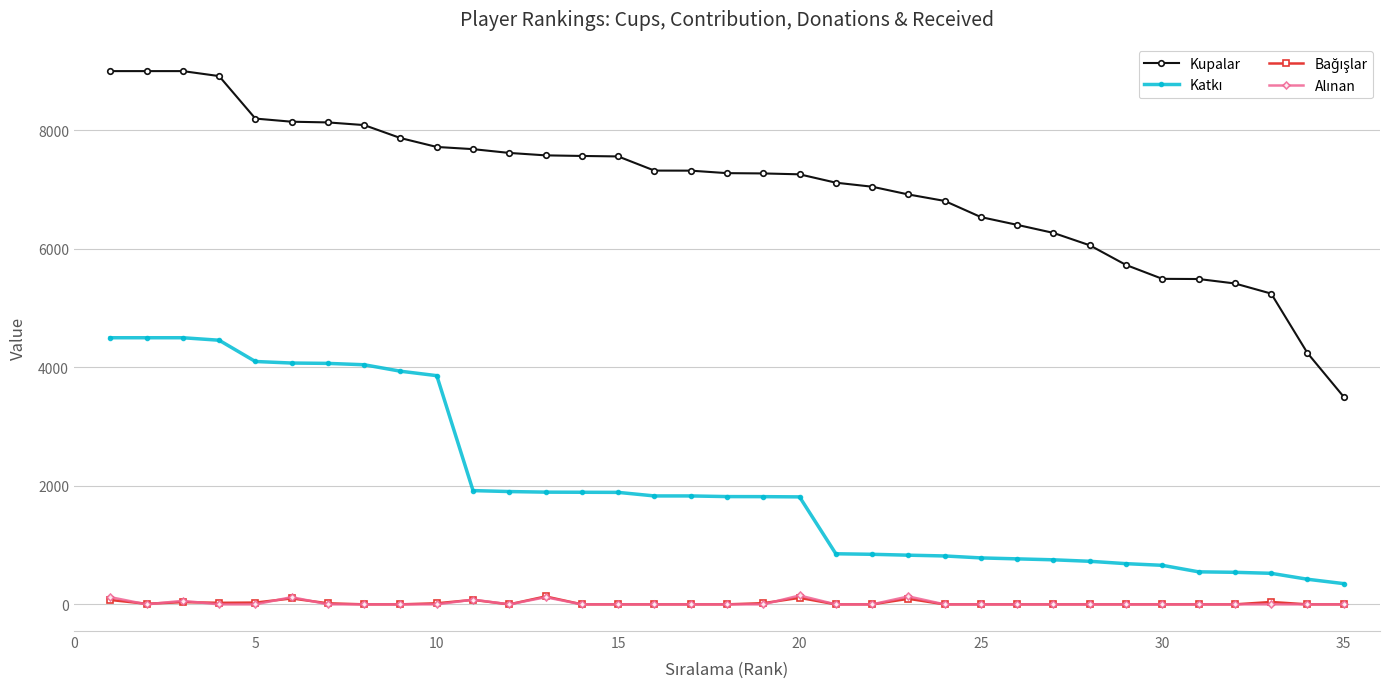

What is the maximum value for Kupalar?

9000